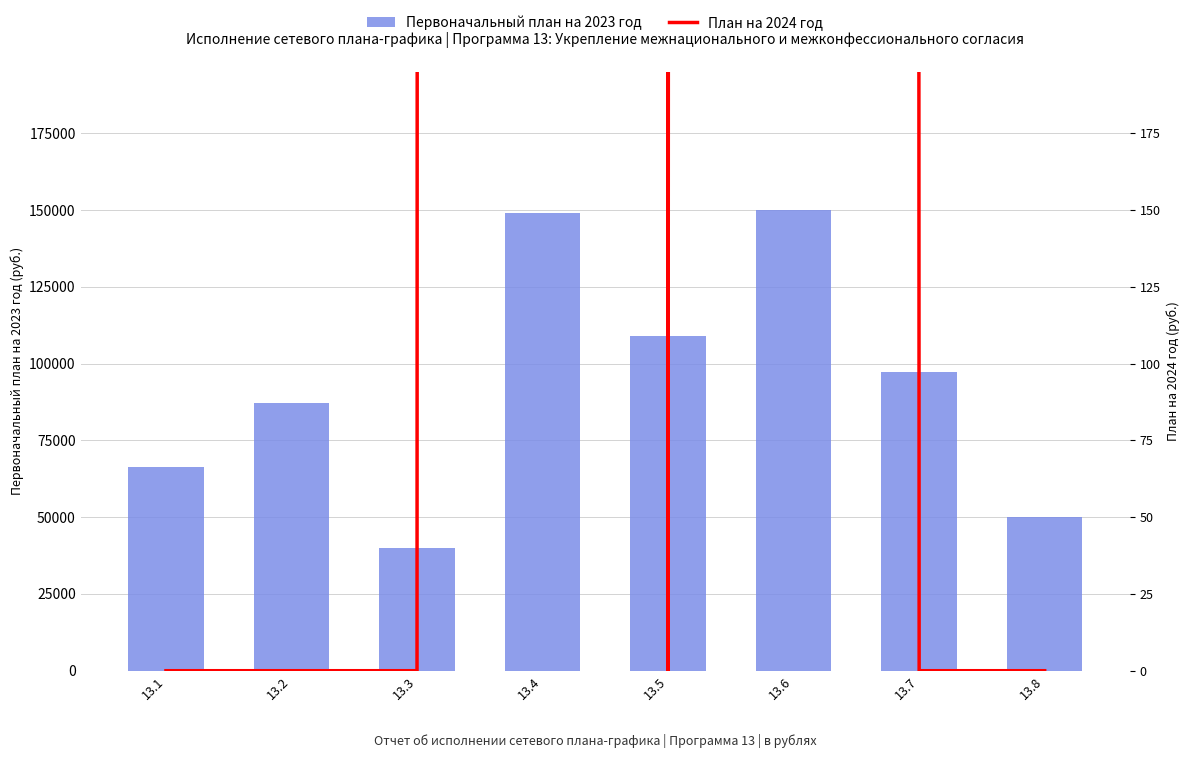

The План на 2024 год series shows 0 at 13.1. True or false?

True